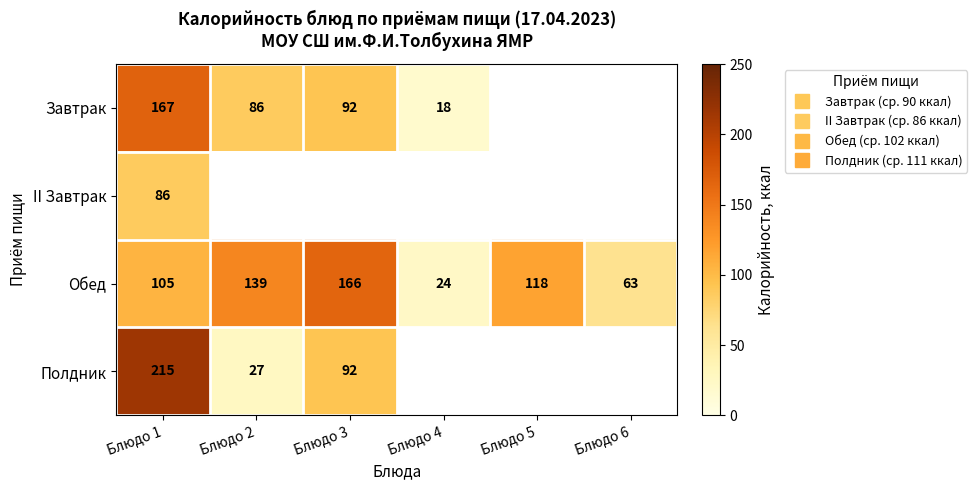

True or false: Обед has a value of 24.0 at Блюдо 4.

True